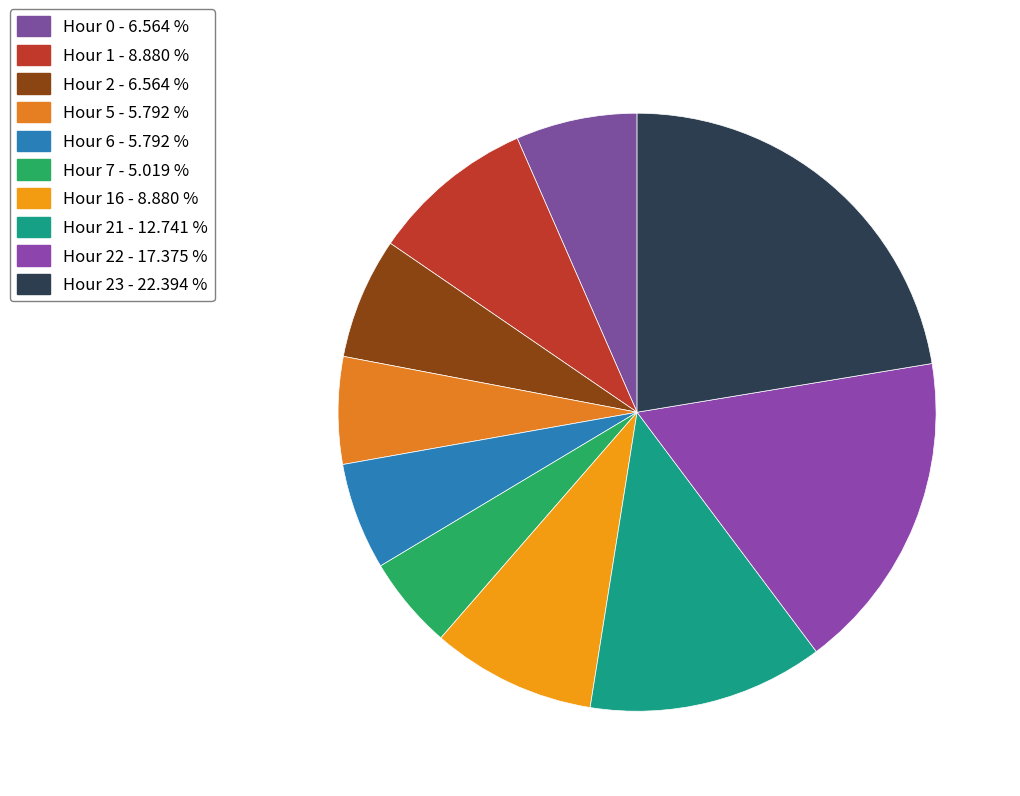

Does any single category account for the majority?

No